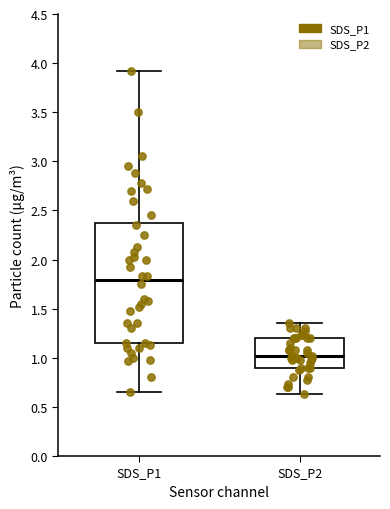

Reading left to right, read every box against the y-axis: the position of its median line, the range the box covers, and the ends of its whiskers. The values are not printed on the chart, so give them approximately, as read against the axis.

SDS_P1: median 1.80, box 1.15 to 2.40, whiskers 0.65 to 3.90
SDS_P2: median 1.00, box 0.90 to 1.20, whiskers 0.65 to 1.35